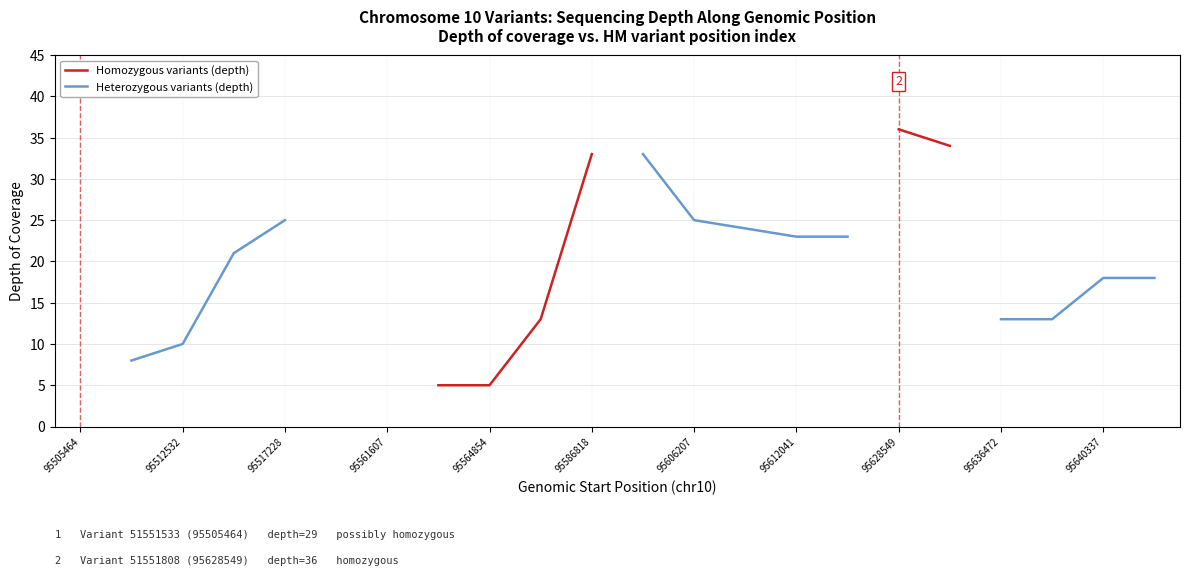

Is the value of Heterozygous variants (depth) at 95636472 greater than the value of Homozygous variants (depth) at 95636472?

No